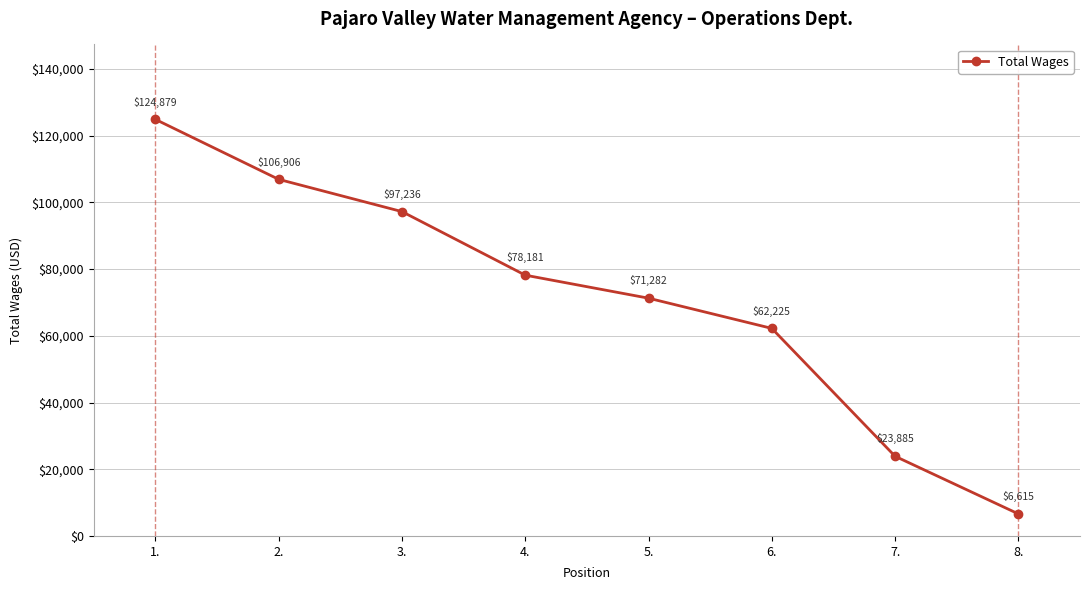

What is the label of the 7th point from the left?

7.